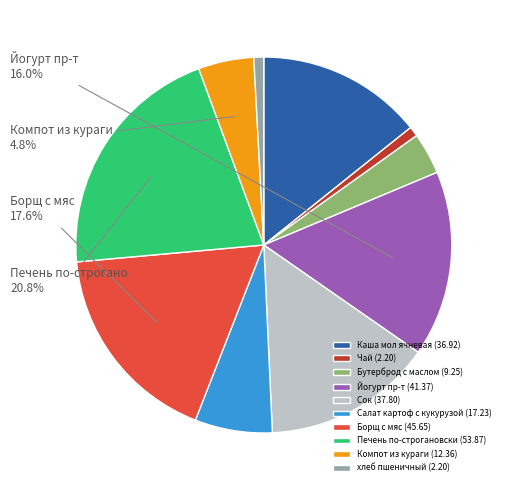

Is it true that Чай is 1% of the pie?

True